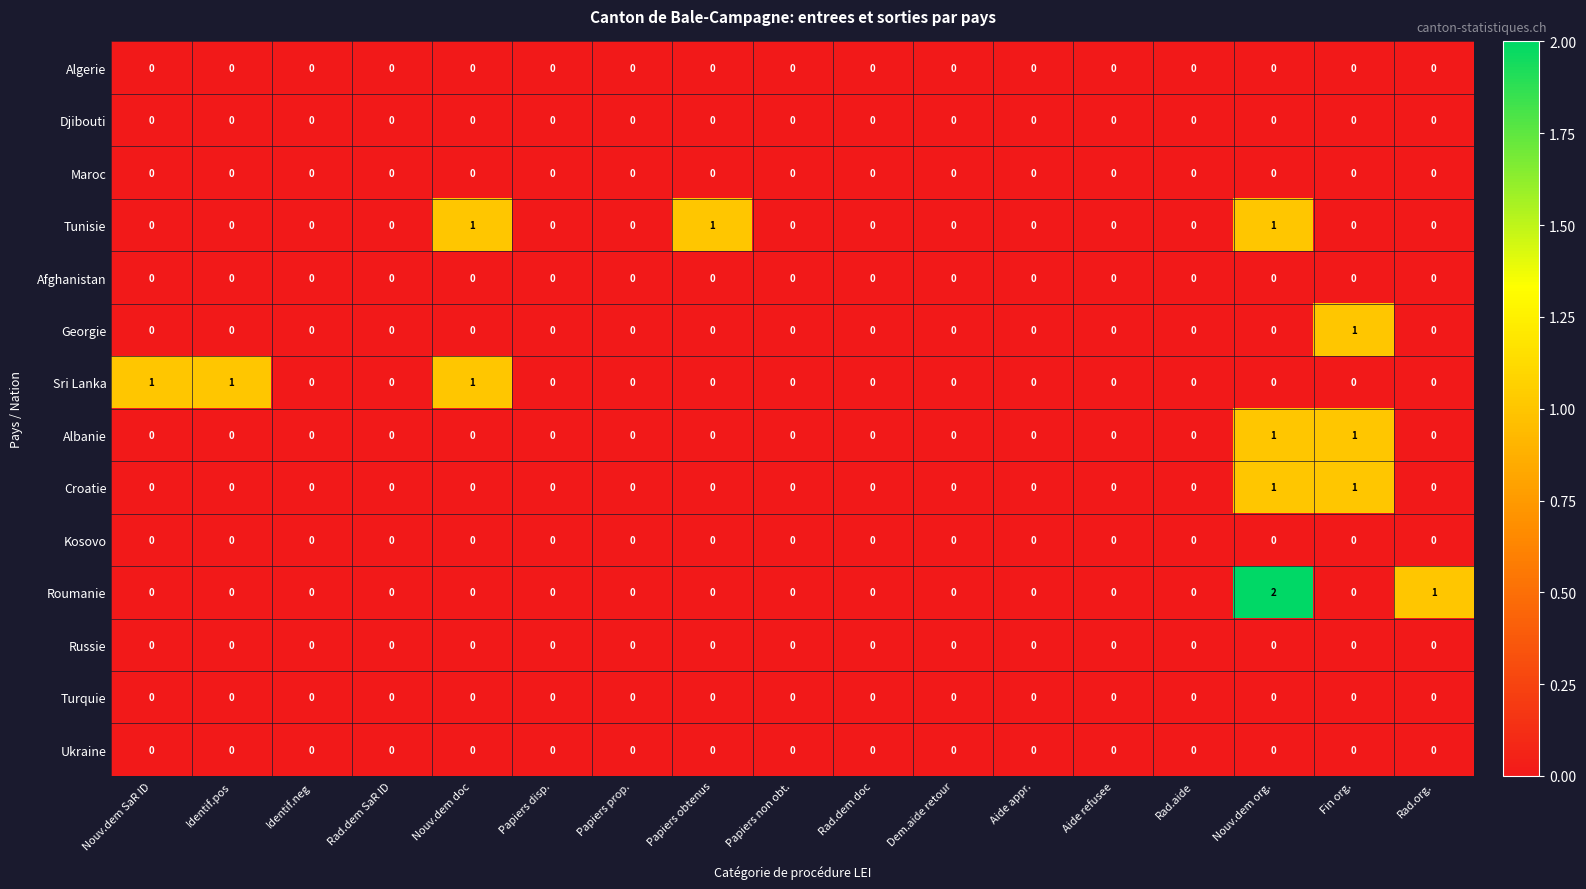

The Turquie series shows 0 at Papiers prop.. True or false?

True